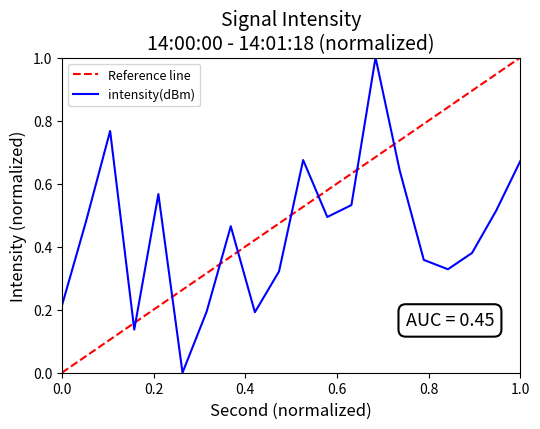

True or false: the data has more than 2 interior local peaks.

True